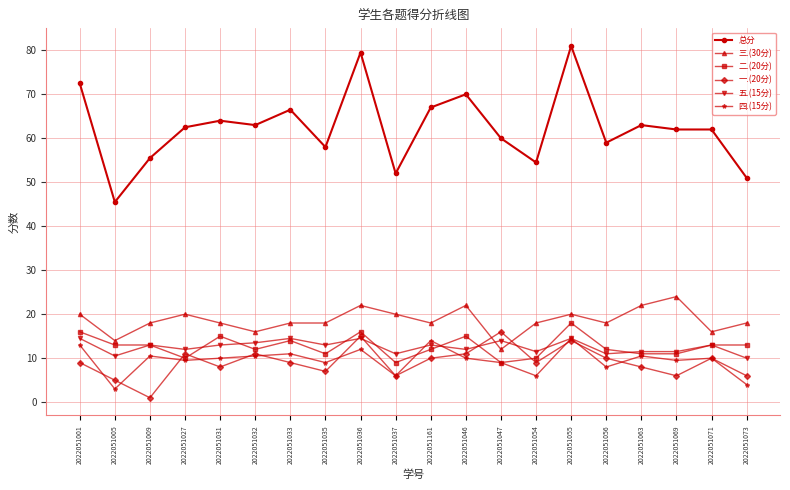

Reading left to right, transcribe all the data shown in this chart.

总分: 2022051001=72.5	2022051005=45.5	2022051009=55.5	2022051027=62.5	2022051031=64.0	2022051032=63.0	2022051033=66.5	2022051035=58.0	2022051036=79.5	2022051037=52.0	2022051161=67.0	2022051046=70.0	2022051047=60.0	2022051054=54.5	2022051055=81.0	2022051056=59.0	2022051063=63.0	2022051069=62.0	2022051071=62.0	2022051073=51.0
三.(30分): 2022051001=20.0	2022051005=14.0	2022051009=18.0	2022051027=20.0	2022051031=18.0	2022051032=16.0	2022051033=18.0	2022051035=18.0	2022051036=22.0	2022051037=20.0	2022051161=18.0	2022051046=22.0	2022051047=12.0	2022051054=18.0	2022051055=20.0	2022051056=18.0	2022051063=22.0	2022051069=24.0	2022051071=16.0	2022051073=18.0
二.(20分): 2022051001=16.0	2022051005=13.0	2022051009=13.0	2022051027=10.0	2022051031=15.0	2022051032=12.0	2022051033=14.0	2022051035=11.0	2022051036=16.0	2022051037=9.0	2022051161=12.0	2022051046=15.0	2022051047=9.0	2022051054=10.0	2022051055=18.0	2022051056=12.0	2022051063=11.0	2022051069=11.0	2022051071=13.0	2022051073=13.0
一.(20分): 2022051001=9.0	2022051005=5.0	2022051009=1.0	2022051027=11.0	2022051031=8.0	2022051032=11.0	2022051033=9.0	2022051035=7.0	2022051036=15.0	2022051037=6.0	2022051161=10.0	2022051046=11.0	2022051047=16.0	2022051054=9.0	2022051055=14.0	2022051056=10.0	2022051063=8.0	2022051069=6.0	2022051071=10.0	2022051073=6.0
五.(15分): 2022051001=14.5	2022051005=10.5	2022051009=13.0	2022051027=12.0	2022051031=13.0	2022051032=13.5	2022051033=14.5	2022051035=13.0	2022051036=14.5	2022051037=11.0	2022051161=13.0	2022051046=12.0	2022051047=14.0	2022051054=11.5	2022051055=14.5	2022051056=11.0	2022051063=11.5	2022051069=11.5	2022051071=13.0	2022051073=10.0
四.(15分): 2022051001=13.0	2022051005=3.0	2022051009=10.5	2022051027=9.5	2022051031=10.0	2022051032=10.5	2022051033=11.0	2022051035=9.0	2022051036=12.0	2022051037=6.0	2022051161=14.0	2022051046=10.0	2022051047=9.0	2022051054=6.0	2022051055=14.5	2022051056=8.0	2022051063=10.5	2022051069=9.5	2022051071=10.0	2022051073=4.0